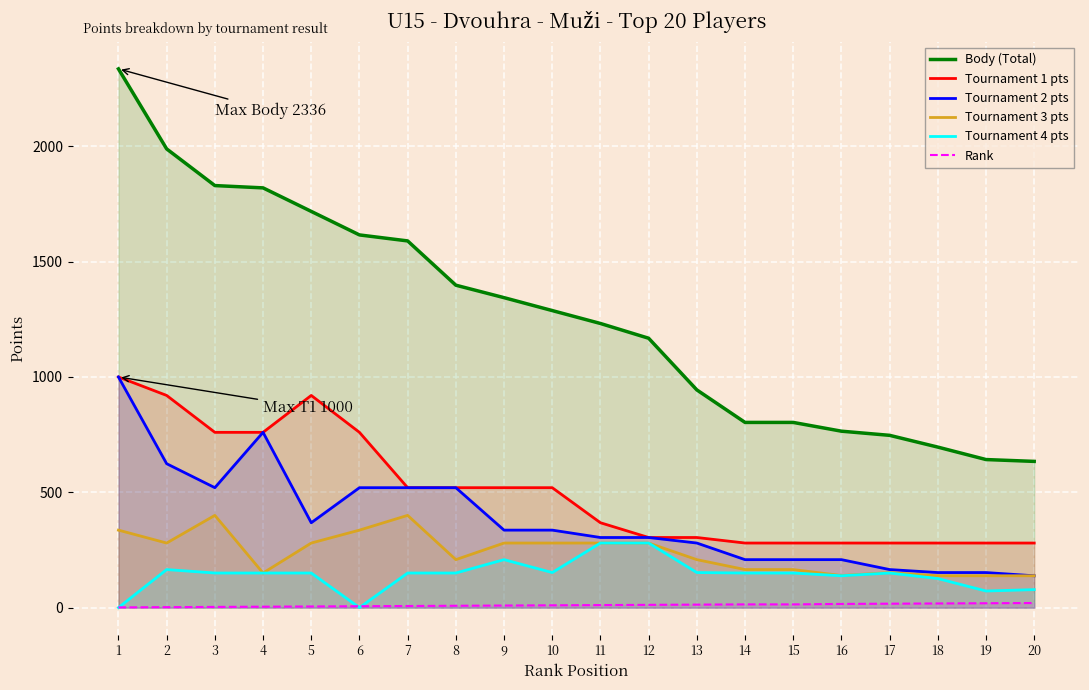

True or false: Tournament 3 pts and Body (Total) cross at least once.

False